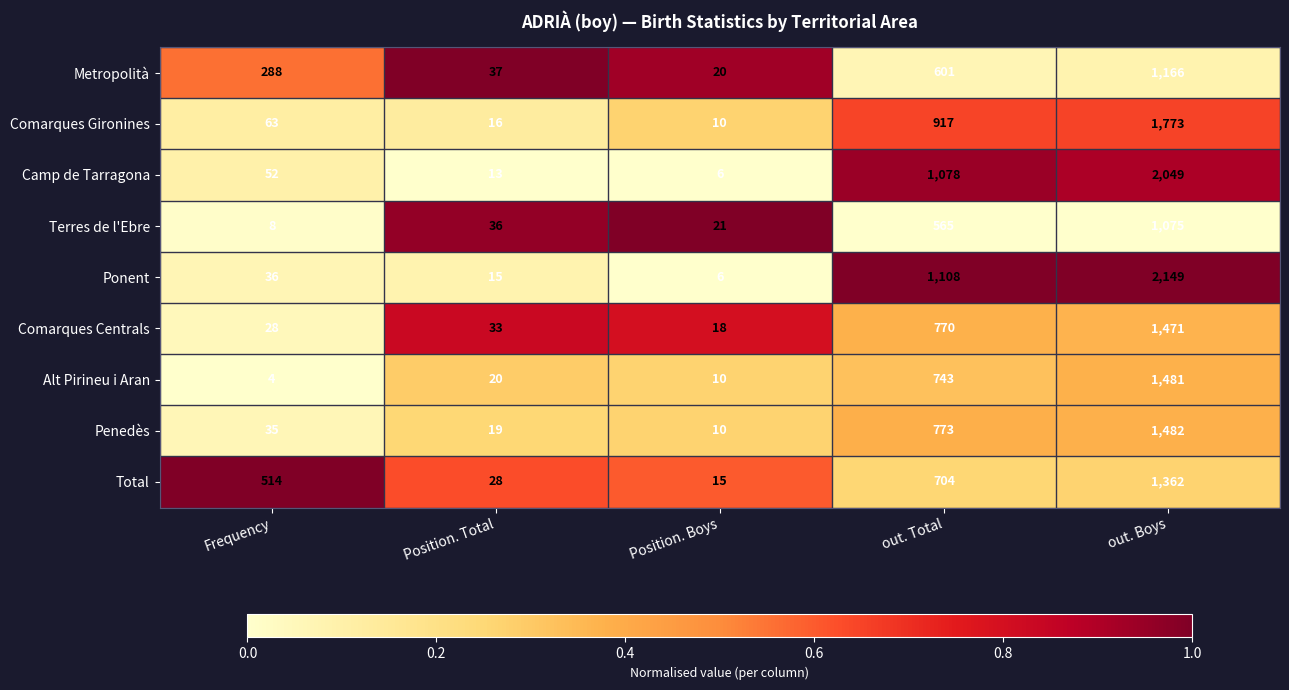

What is the sum of all Metropolità values?

2112